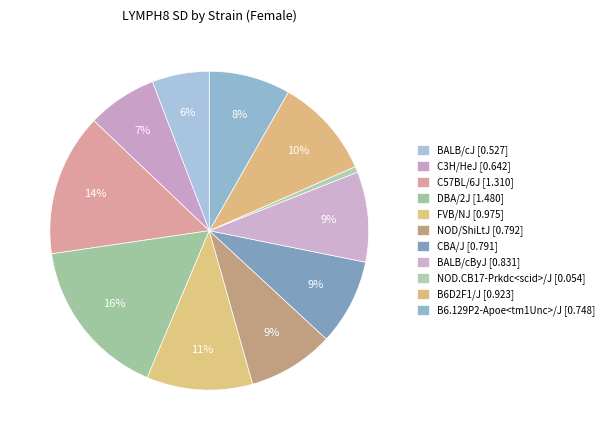

Rank the categories by value from highest to lowest.

DBA/2J, C57BL/6J, FVB/NJ, B6D2F1/J, BALB/cByJ, NOD/ShiLtJ, CBA/J, B6.129P2-Apoe<tm1Unc>/J, C3H/HeJ, BALB/cJ, NOD.CB17-Prkdc<scid>/J